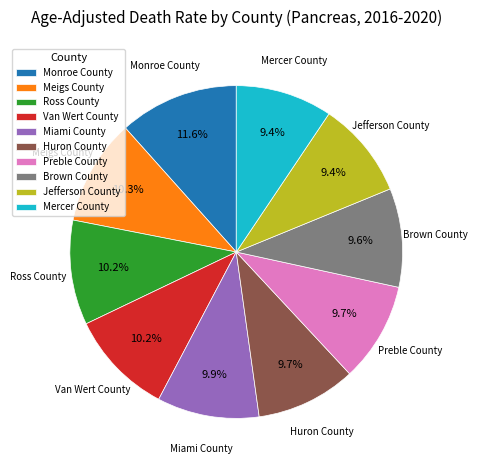

Is there a majority slice in this chart?

No